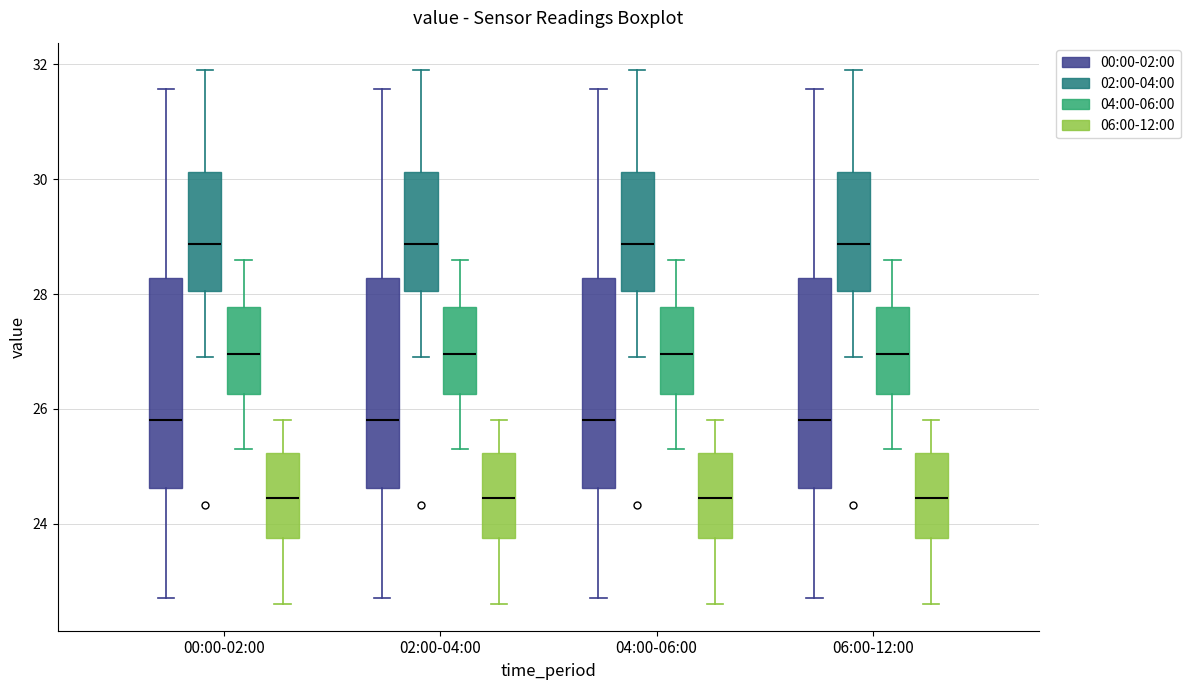

Where does the median line of the box for 02:00-04:00 (00:00-02:00) sit on the y-axis? The values are not printed on the chart, so give them approximately, as read against the axis.

25.8